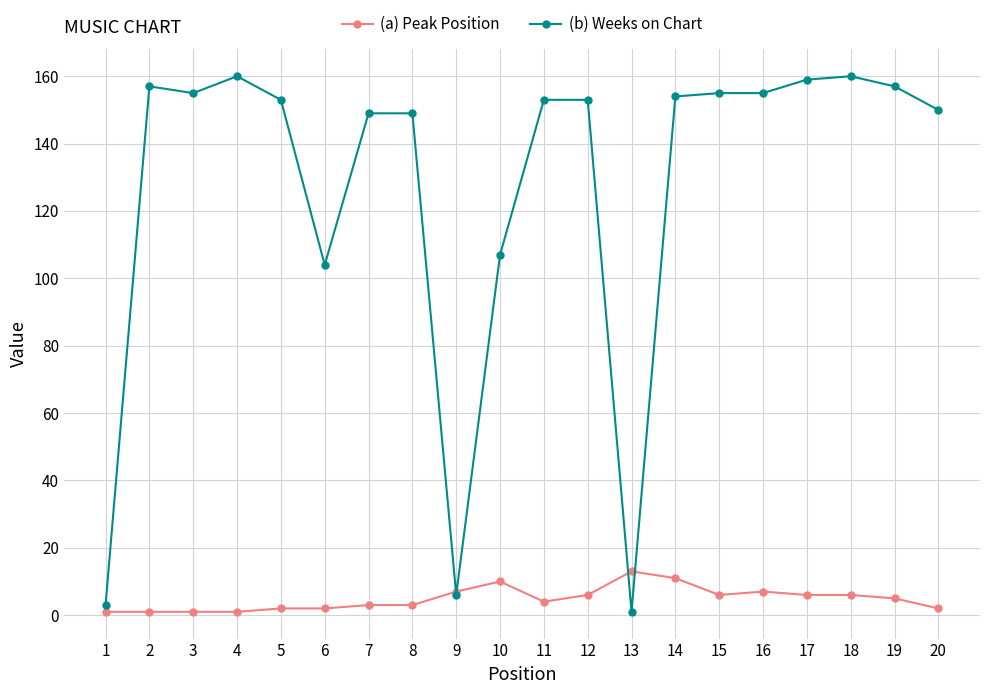

True or false: (b) Weeks on Chart has a value of 151 at 10.

False